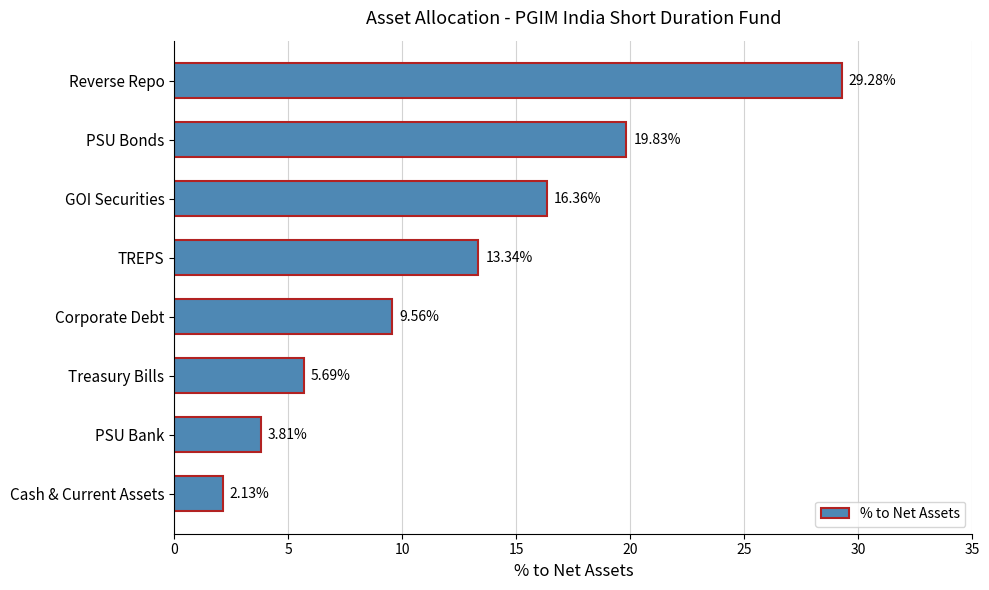

At which category does the chart reach its peak across all series?

Reverse Repo